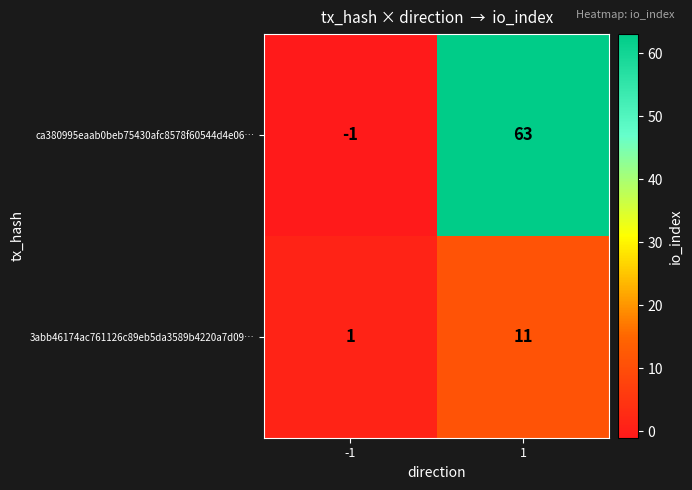

What value does the 3abb46174ac761126c89eb5da3589b4220a7d09… series have at 1?

11